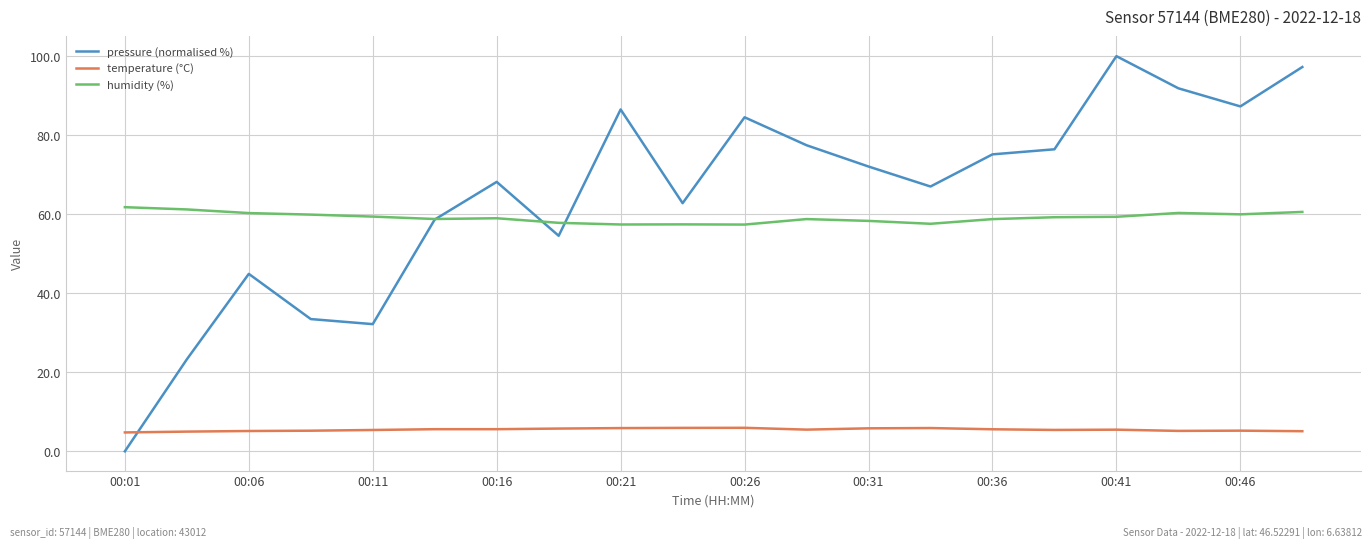

What is the greatest value displayed?

100.0